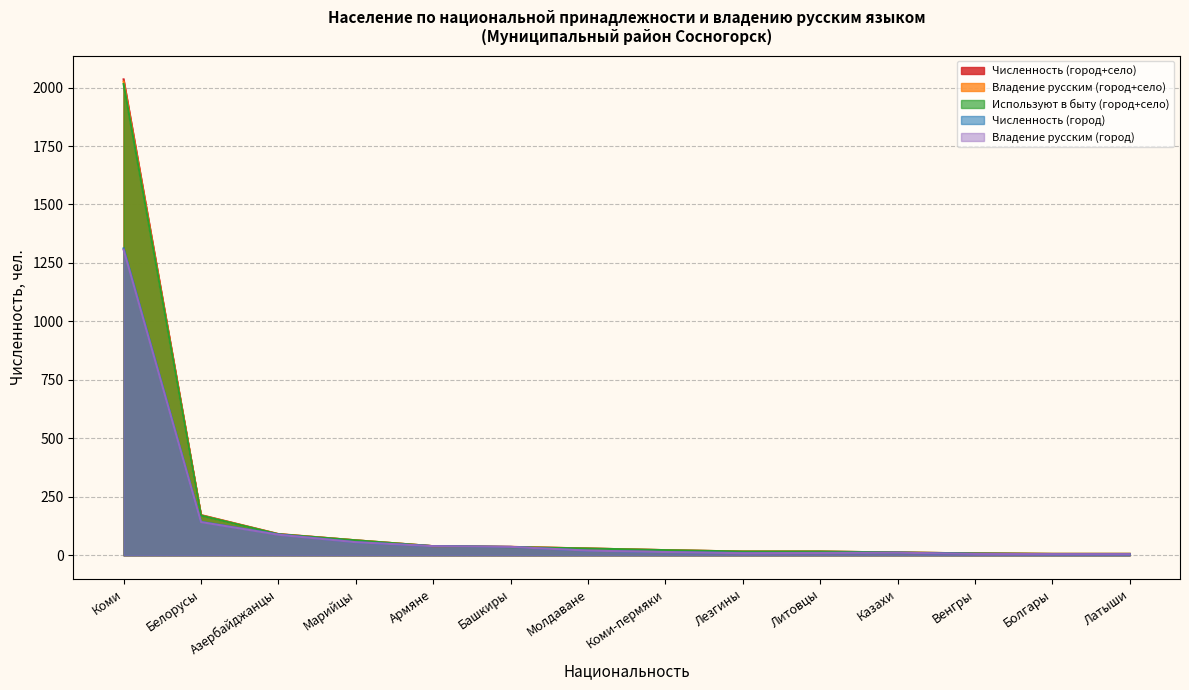

Which series changed the most between Коми and Марийцы?

Численность (город+село)